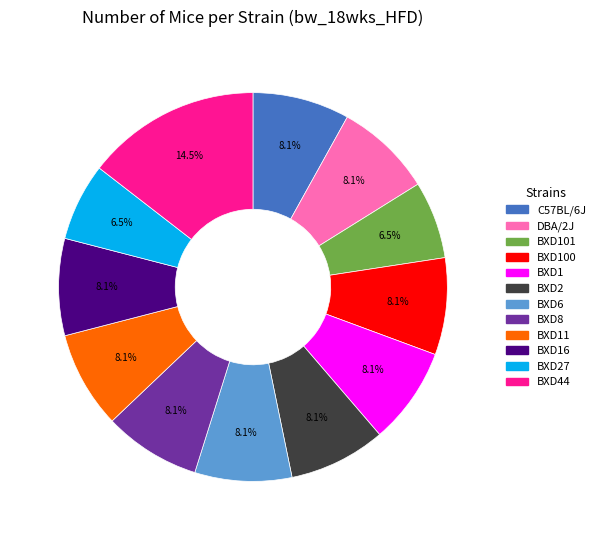

How many segments does this pie chart have?

12